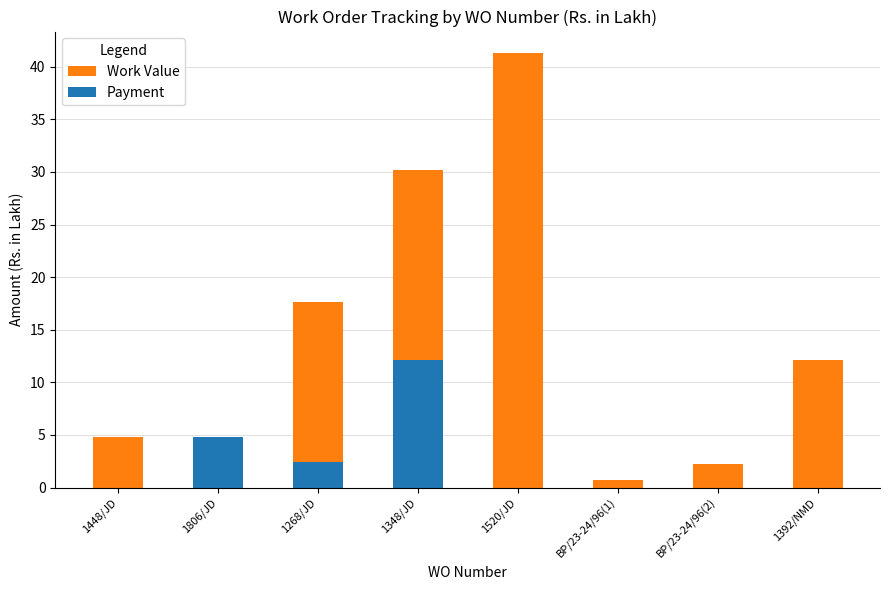

What is the sum of all Payment values?

19.4